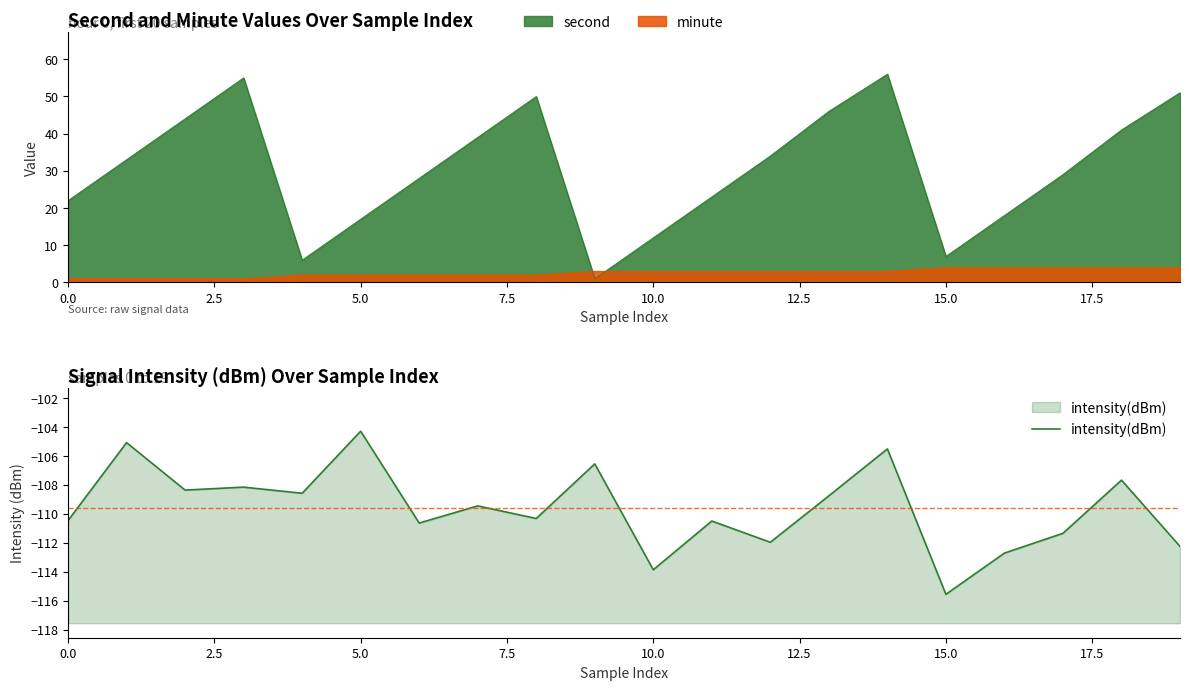

What is the highest value of the second series?

56